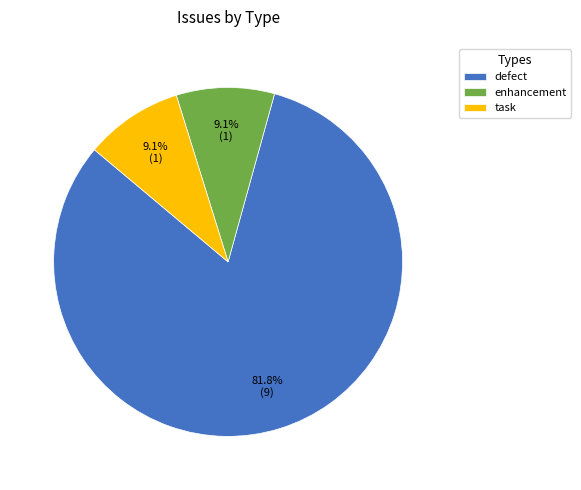

Which category has the biggest portion of the pie?

defect